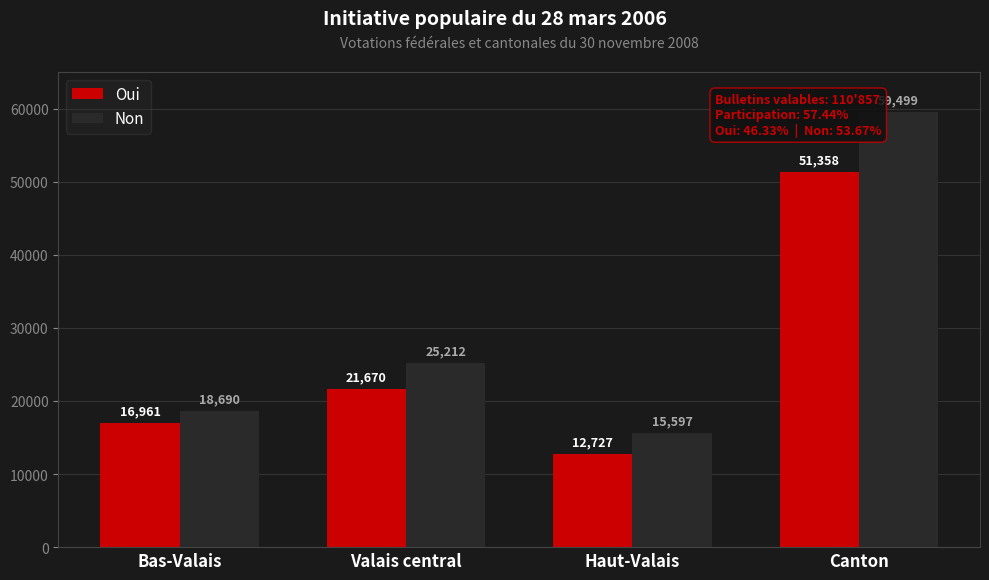

Reading right to left, list all the values displayed in this chart.

Oui: 51358	12727	21670	16961
Non: 59499	15597	25212	18690